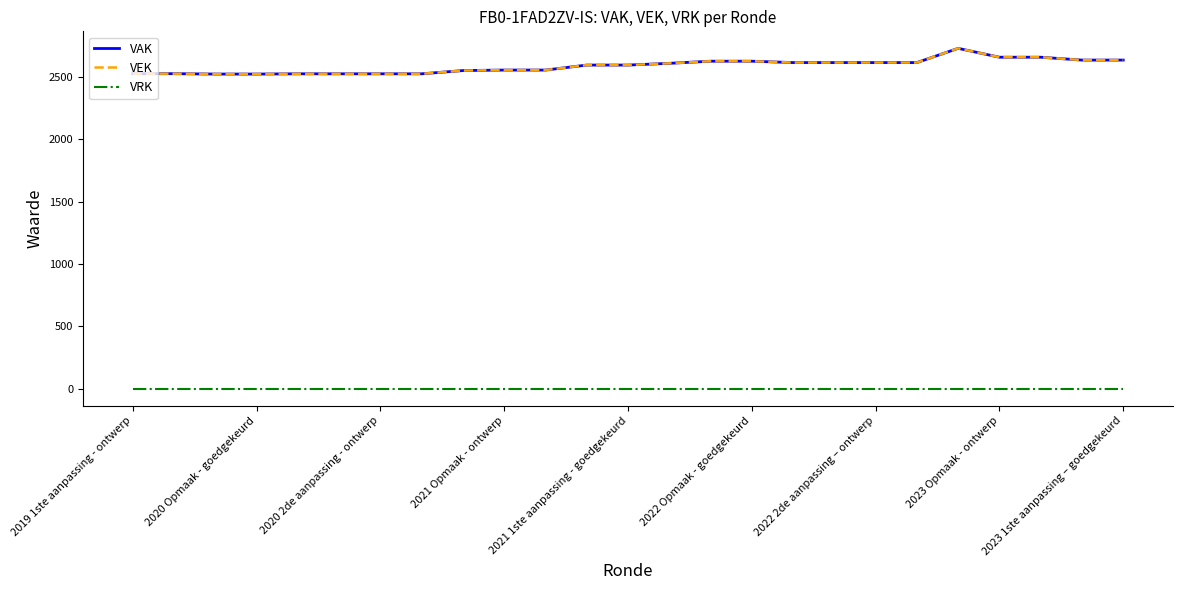

Is this an area chart (filled region under the line)?

No